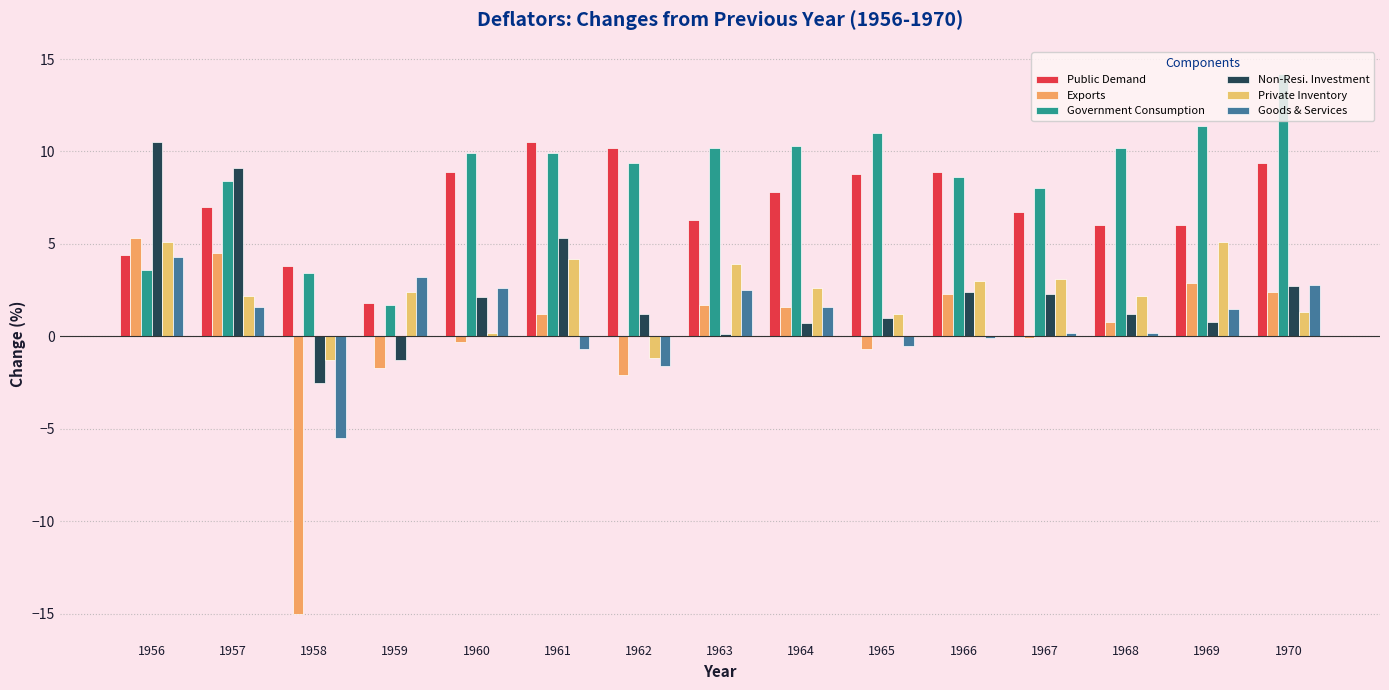

What is the total value across all series at 1960?

23.4